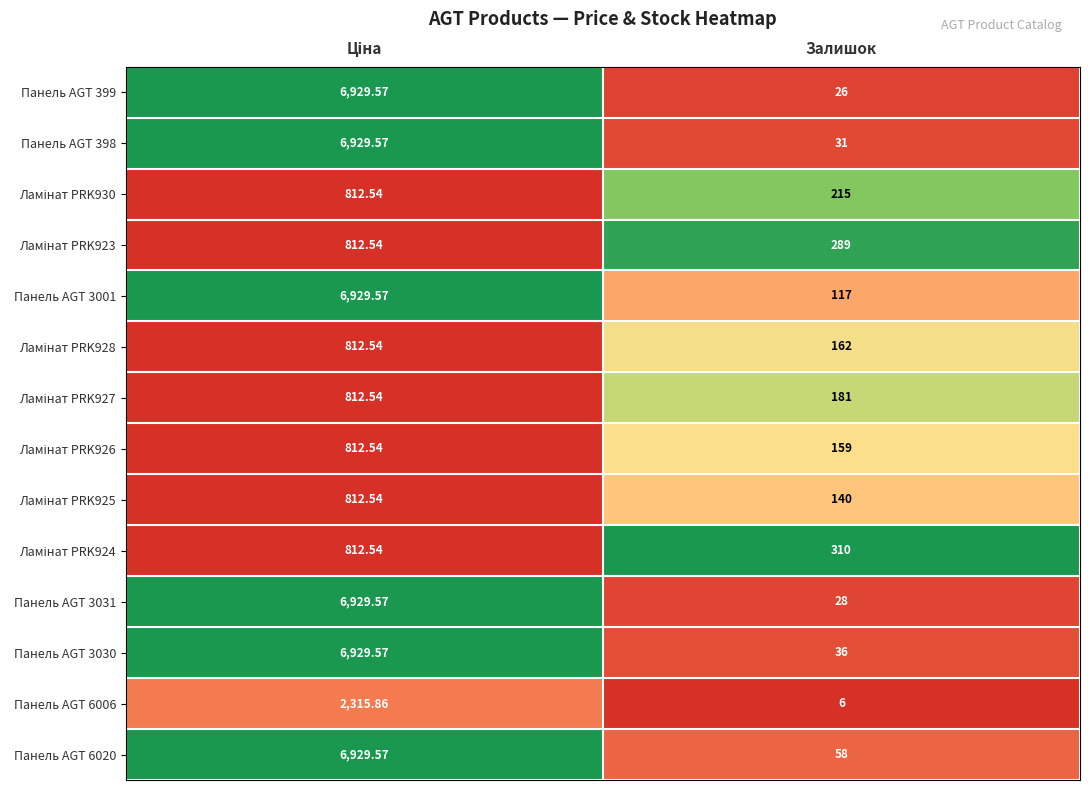

How many series are shown in this chart?

14